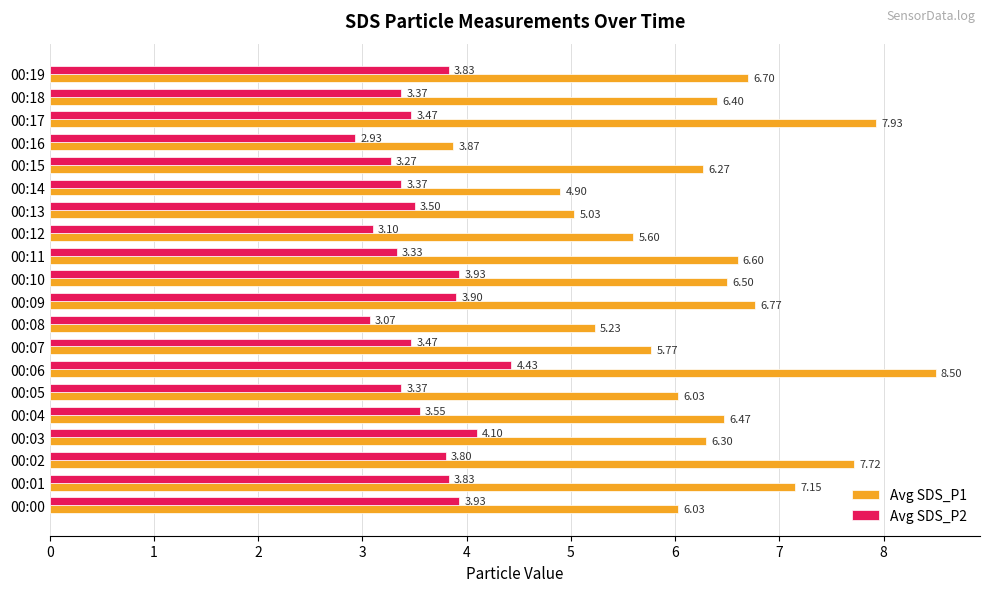

What is the sum of the Avg SDS_P1 values at 00:12 and 00:15?

11.9